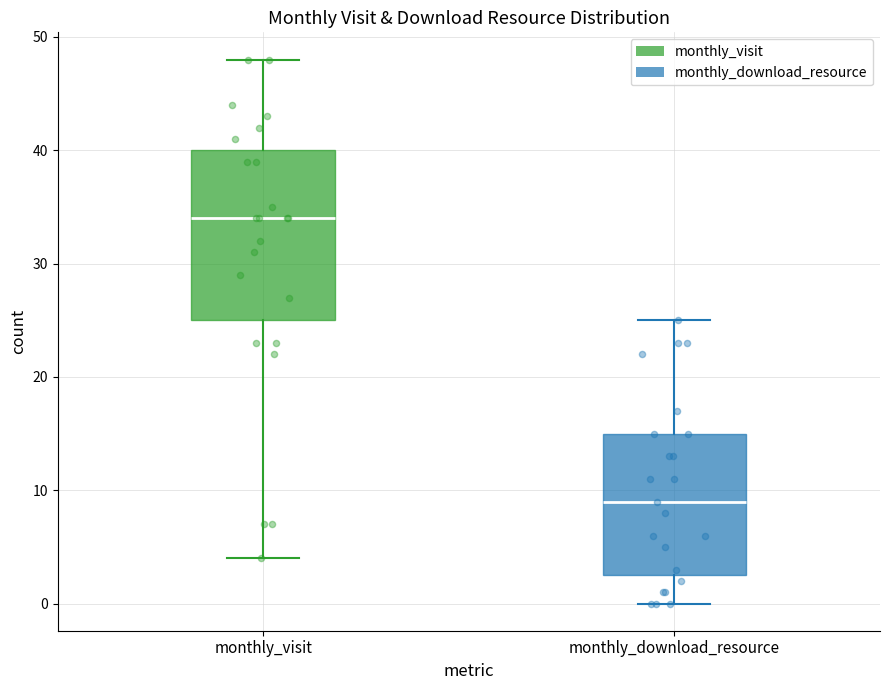

Comparing the boxes themselves (not the whiskers), which one is the tallest?

monthly_visit